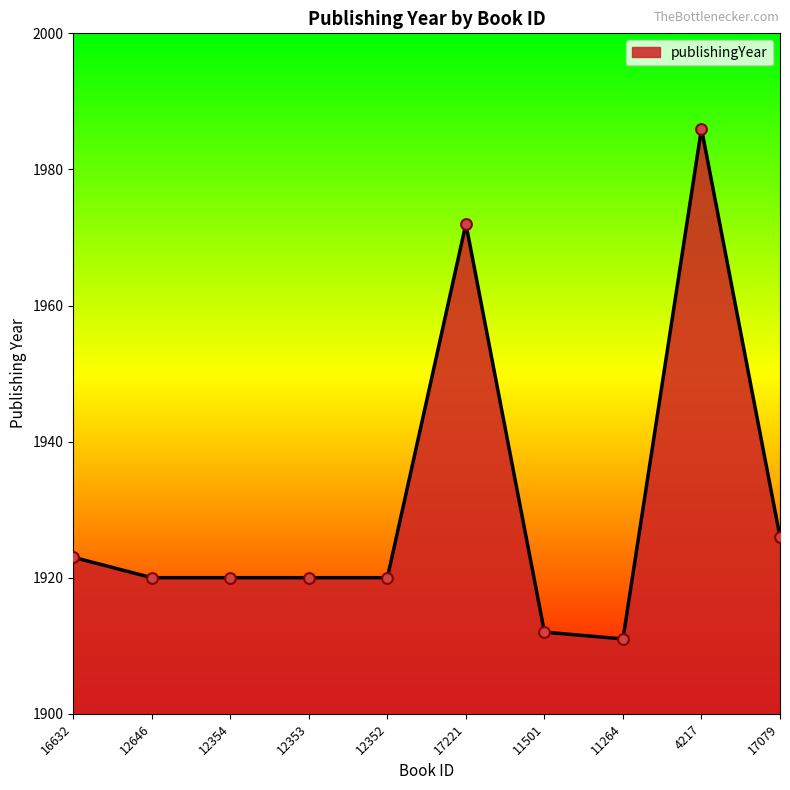

Which has a higher value, 12353 or 17221?

17221